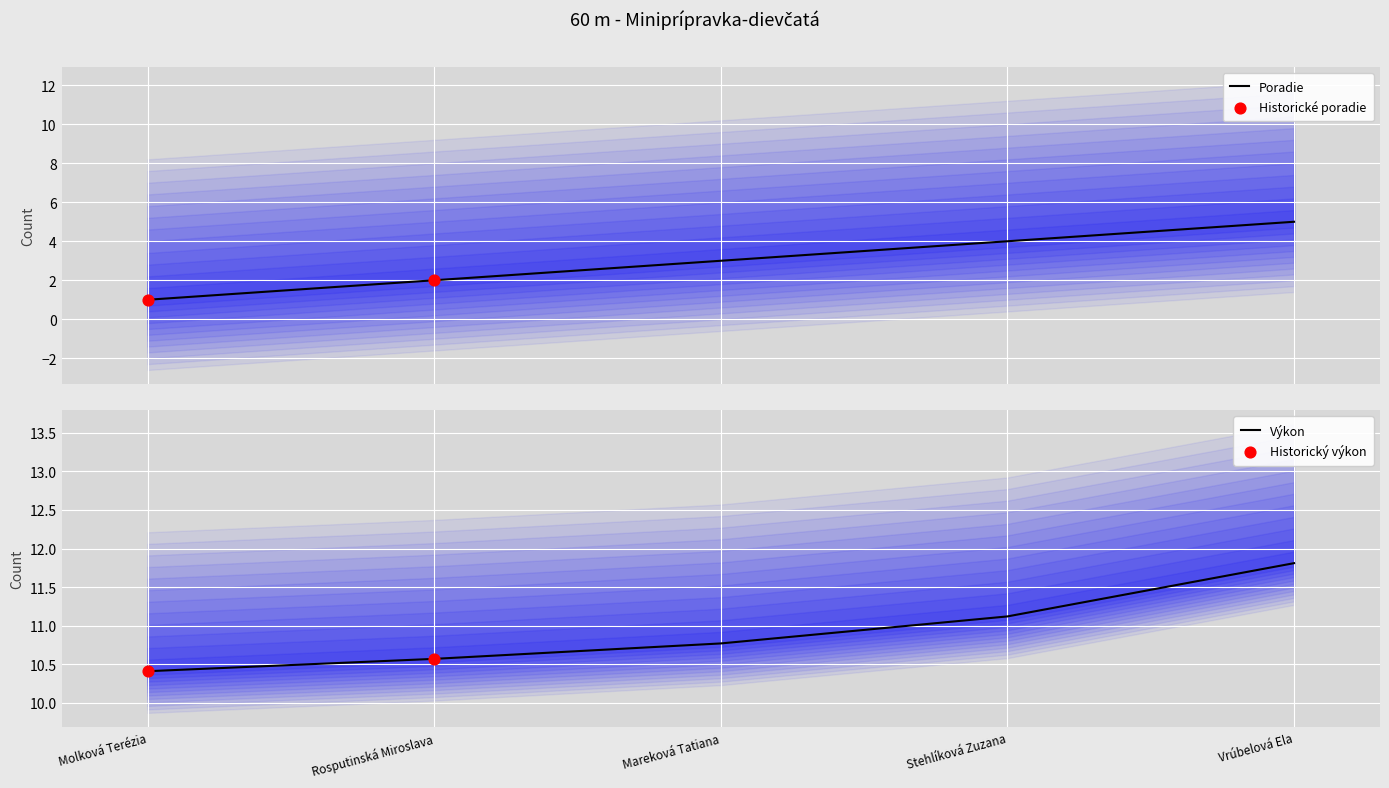

Is the value of Poradie at Rosputinská Miroslava greater than the value of Výkon at Rosputinská Miroslava?

No